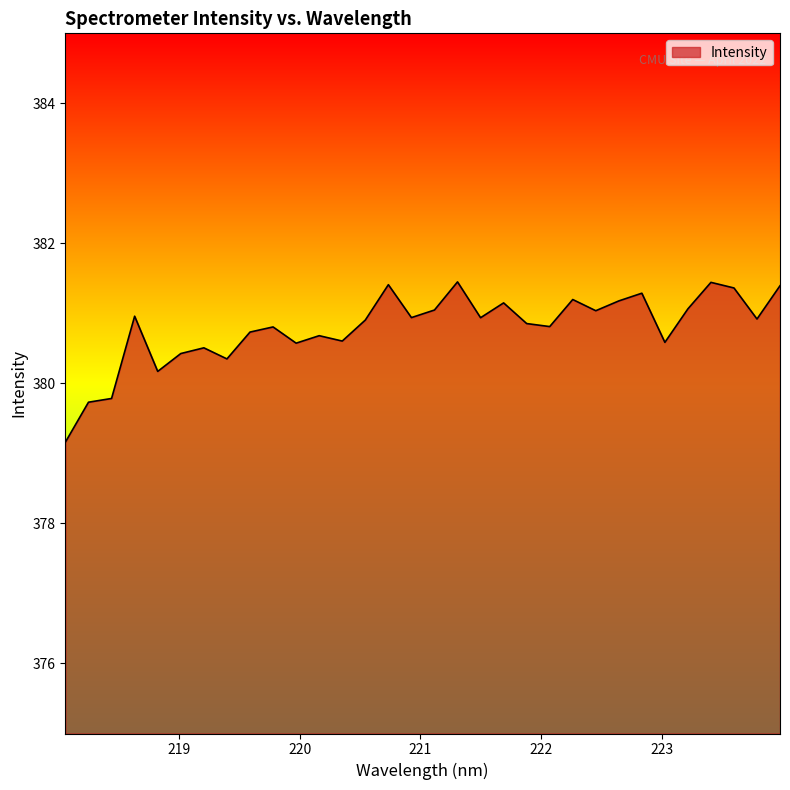

What is the smallest value displayed?

379.2